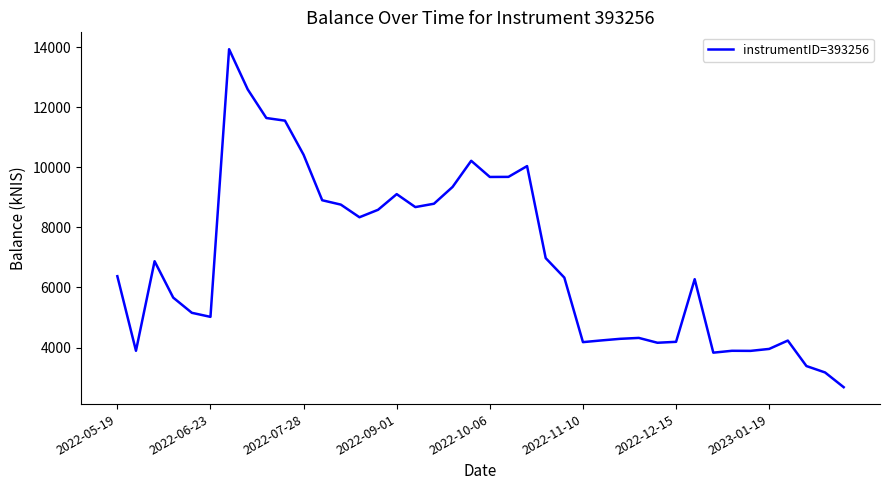

What is the minimum value shown in the chart?

2680.2